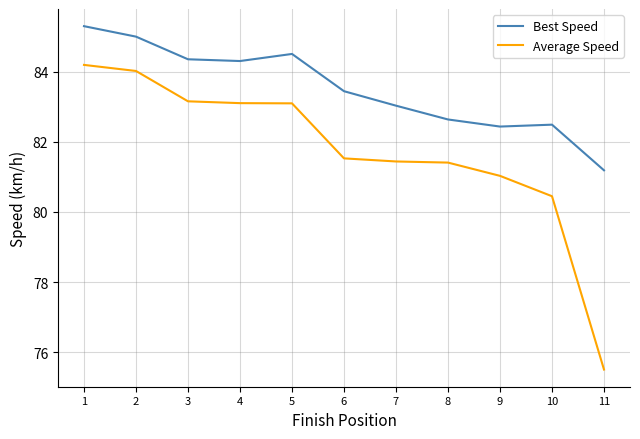

What is the greatest value displayed?

85.3